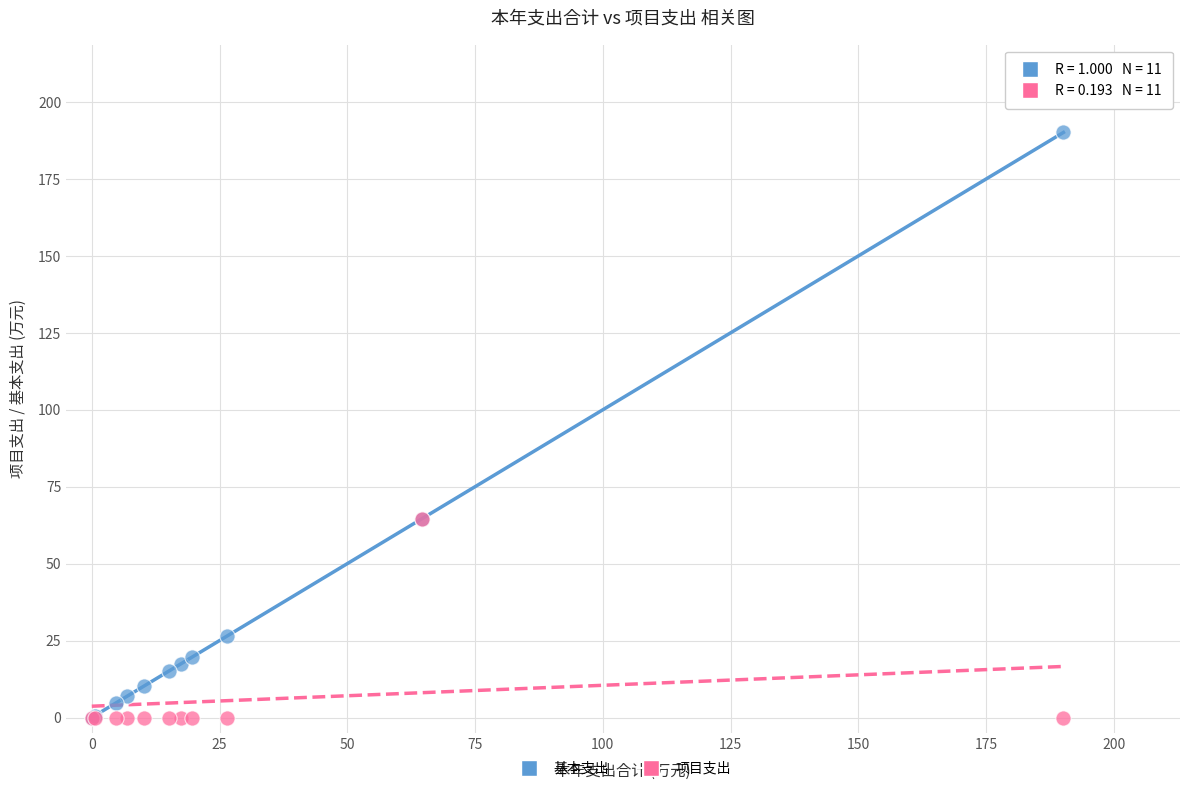

Which series contains the highest Y value?

基本支出